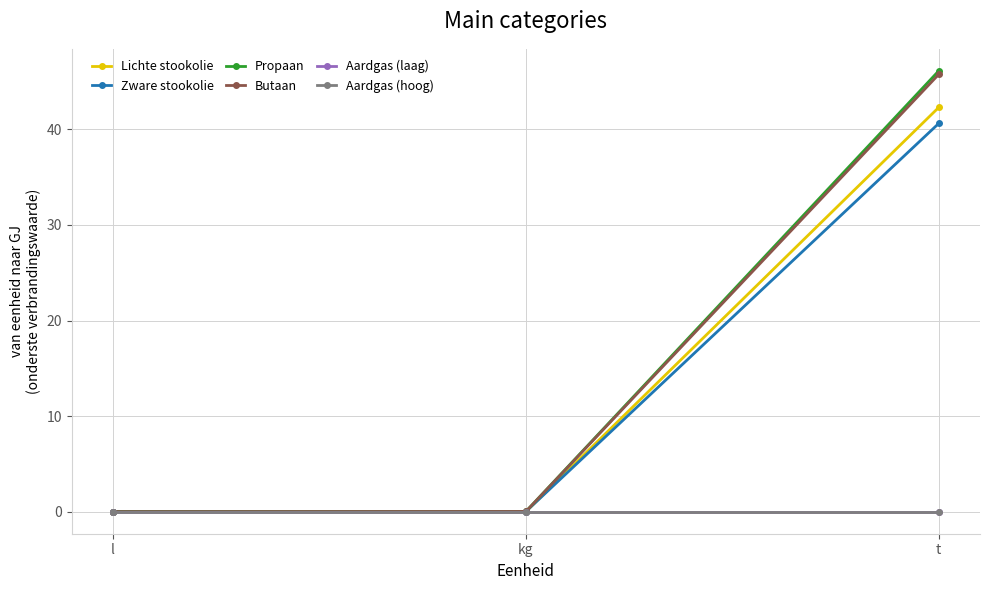

What is the label of the 3rd point from the left?

t